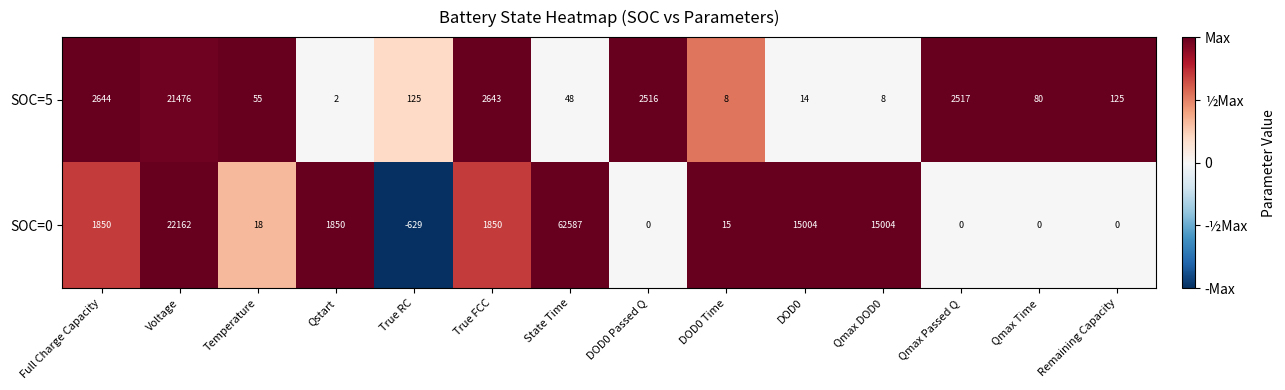

What is the smallest value displayed?

-629